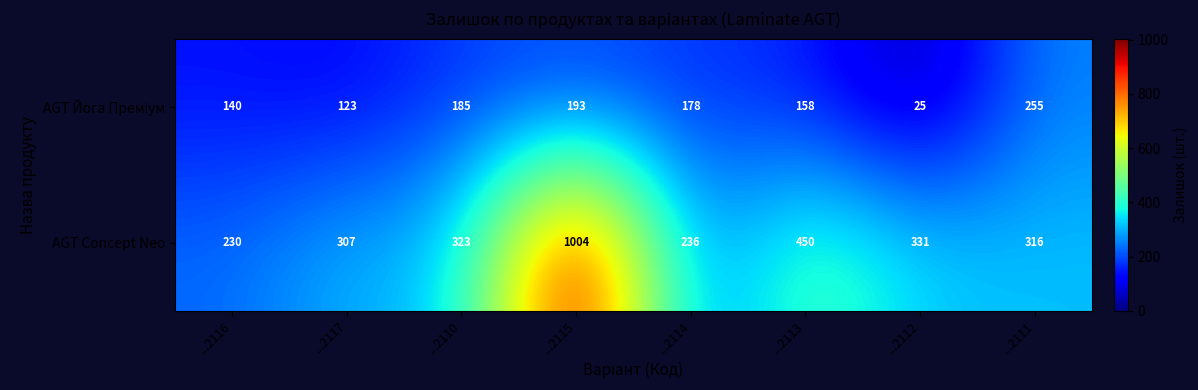

Rank the categories by AGT Concept Neo value from highest to lowest.

...2115, ...2113, ...2112, ...2110, ...2111, ...2117, ...2114, ...2116